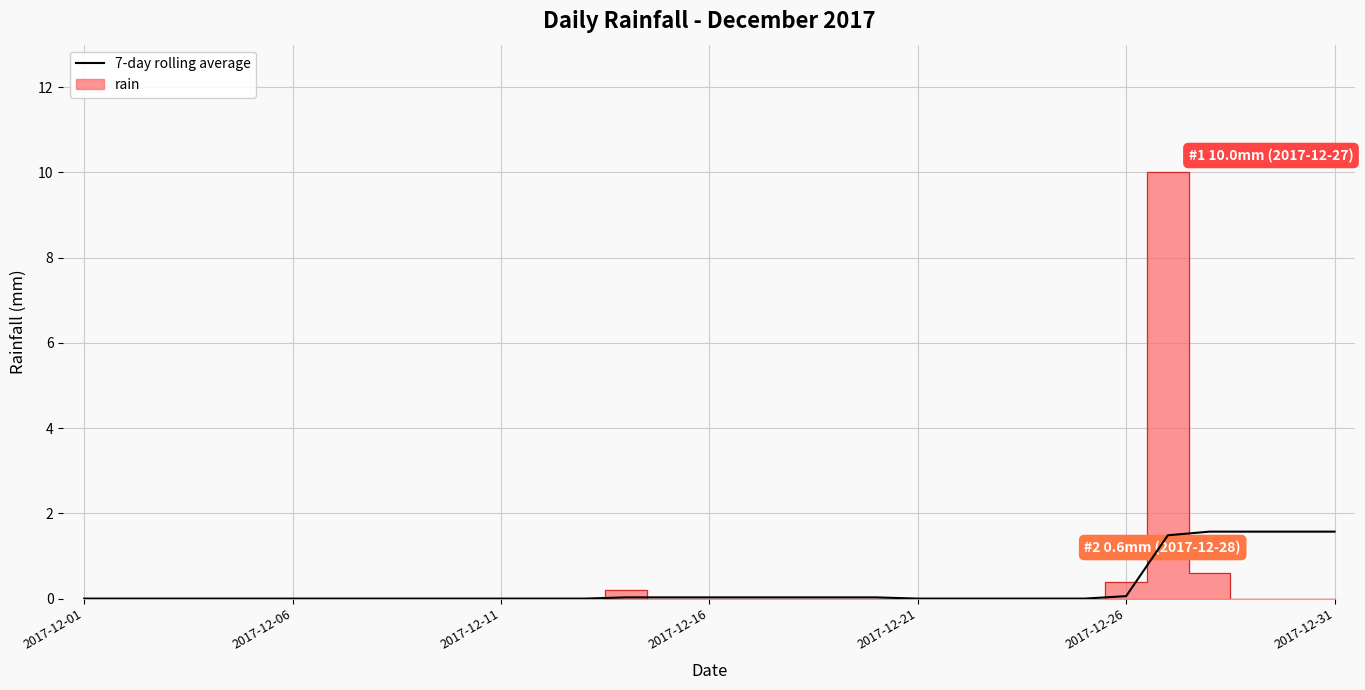

What position from the left is 28?

29